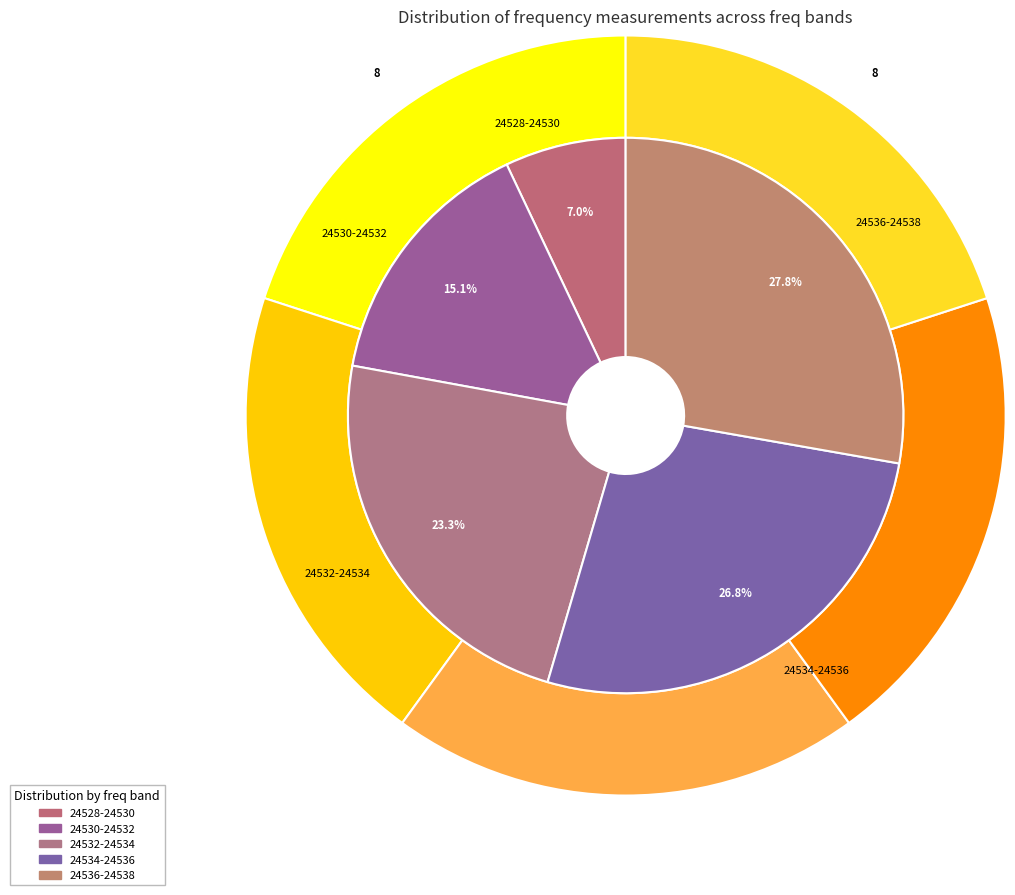

What is the smallest slice in the pie chart?

24528-24530